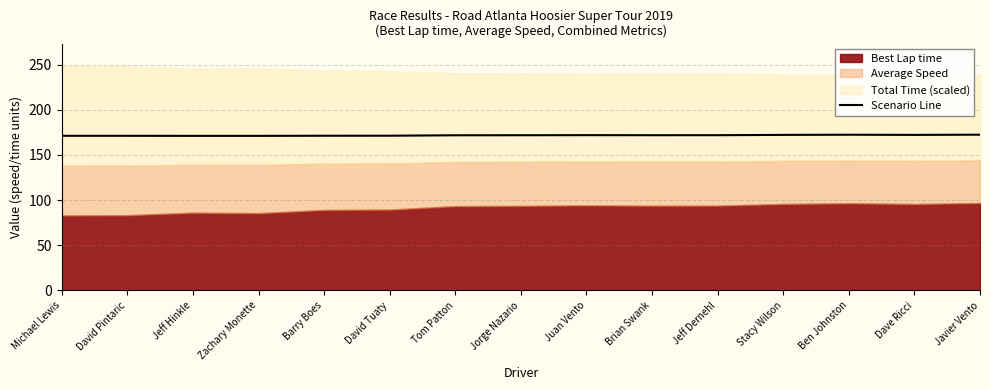

Is it true that Scenario Line equals 302.0 at Zachary Monette?

False